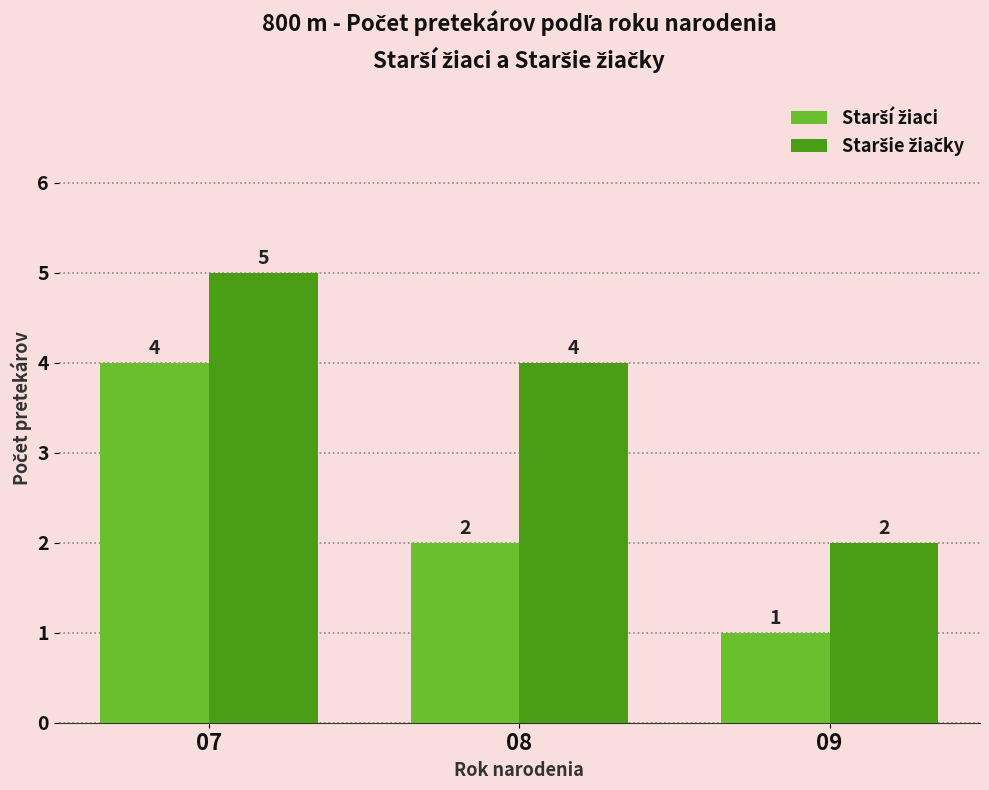

Which label corresponds to the smallest value in the chart?

09